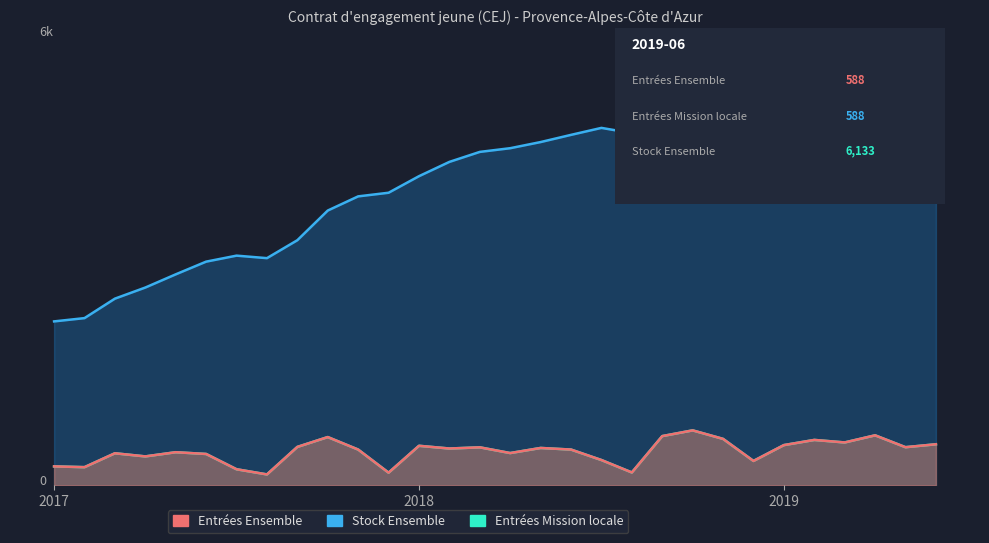

At which category does Entrées Ensemble reach its first local peak?

2017-03